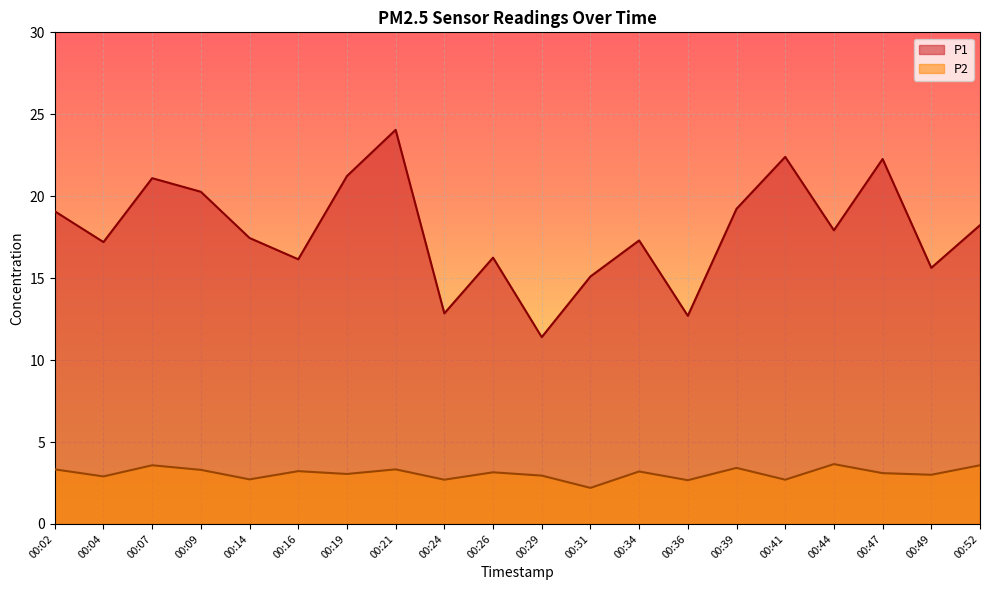

True or false: P2 and P1 intersect in this chart.

False